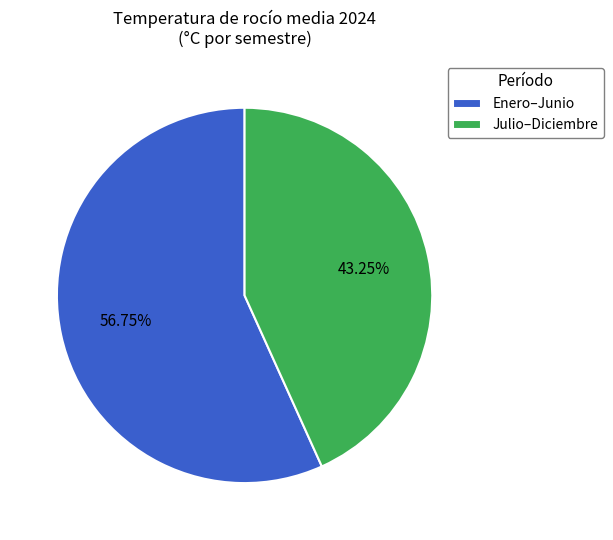

Is the sum of Enero–Junio and Julio–Diciembre greater than half?

Yes